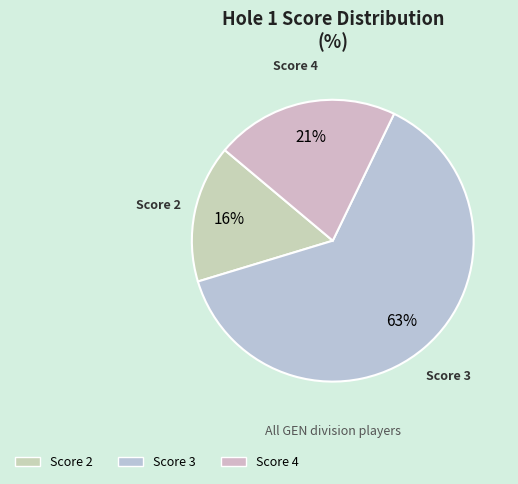

Is there any slice that represents more than half of the pie?

Yes